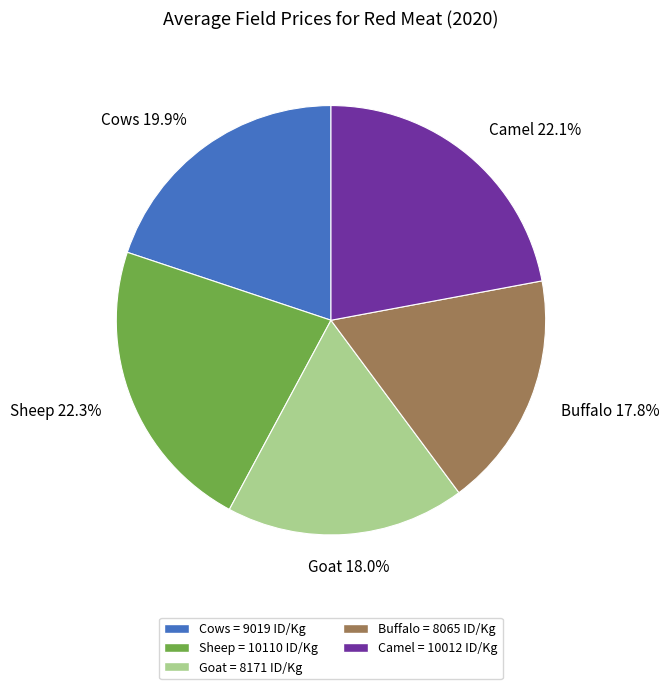

Does Buffalo represent more than half of the total?

No